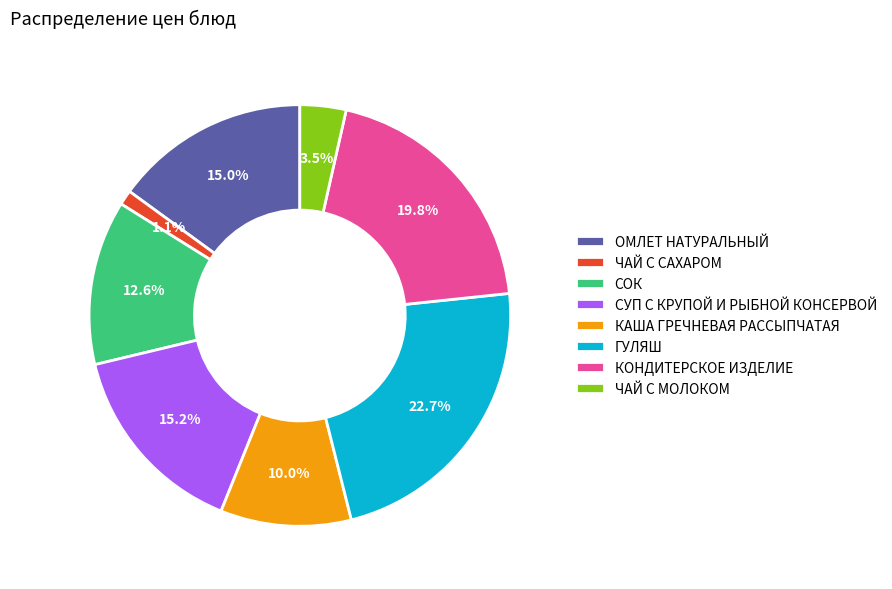

Does any single category account for the majority?

No